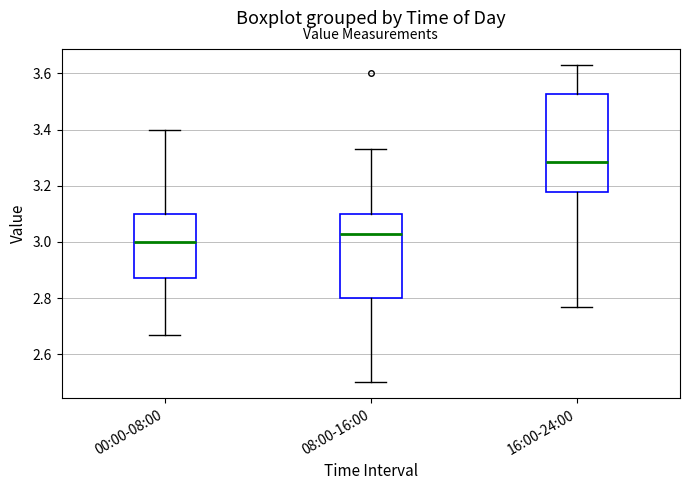

Comparing the boxes themselves (not the whiskers), which one is the tallest?

16:00-24:00